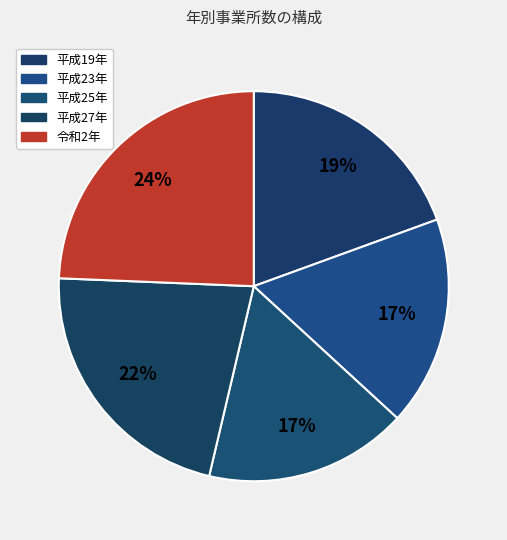

Is there a majority slice in this chart?

No